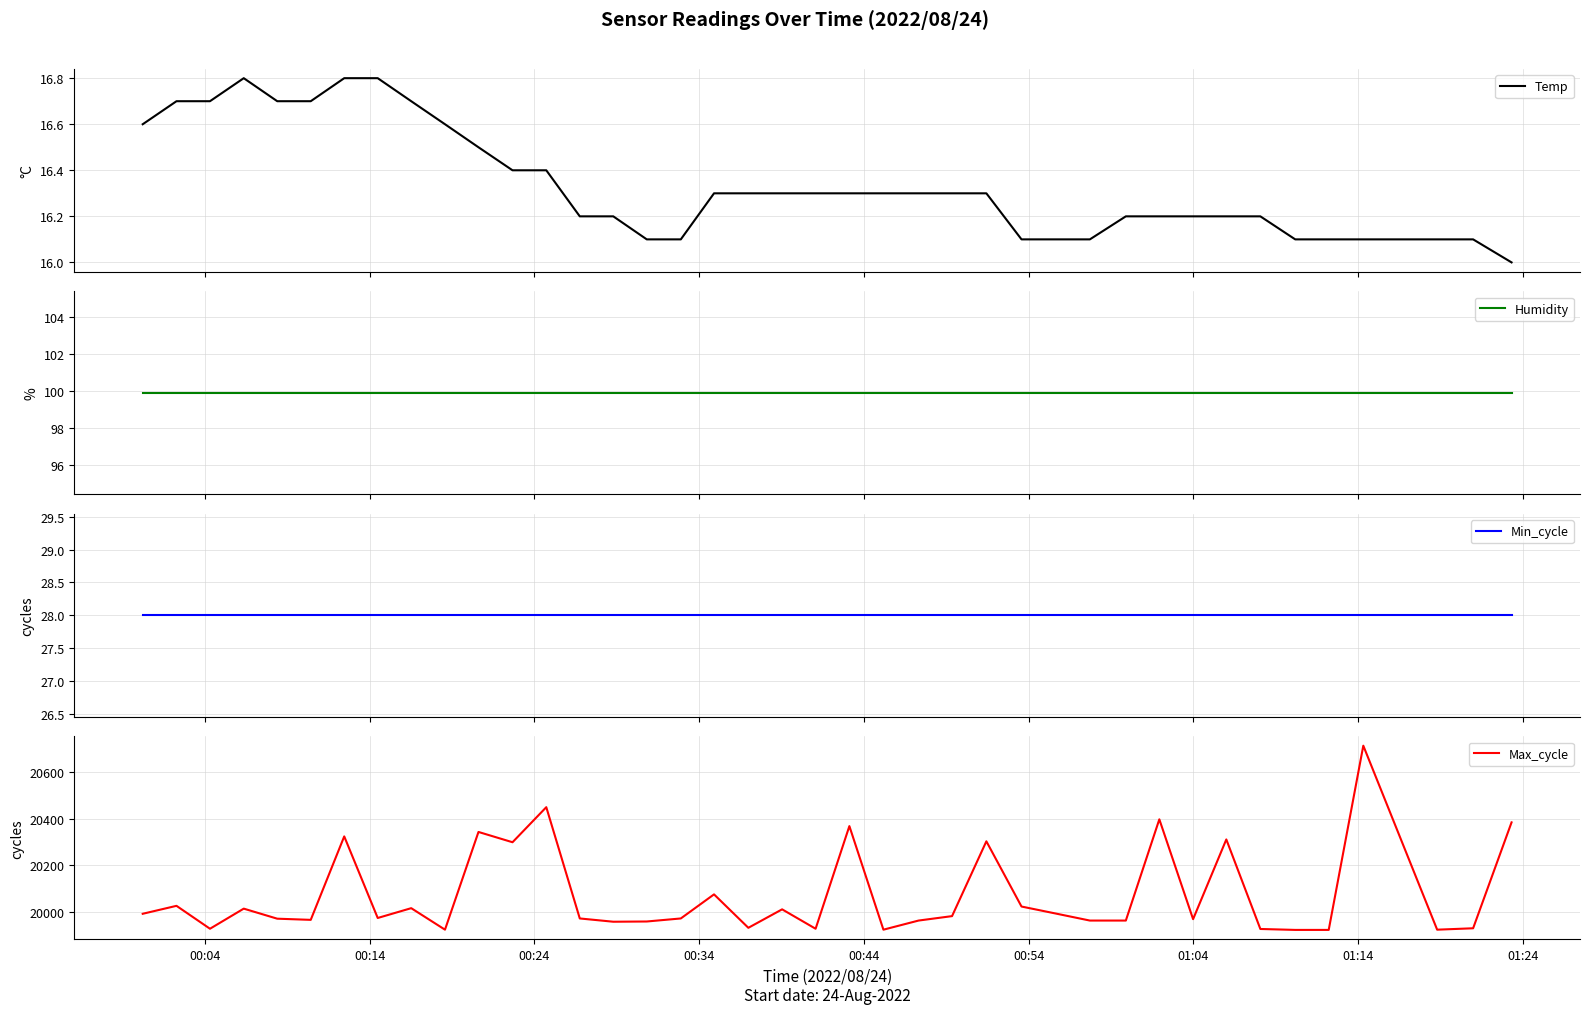

True or false: Temp and Min_cycle cross at least once.

False